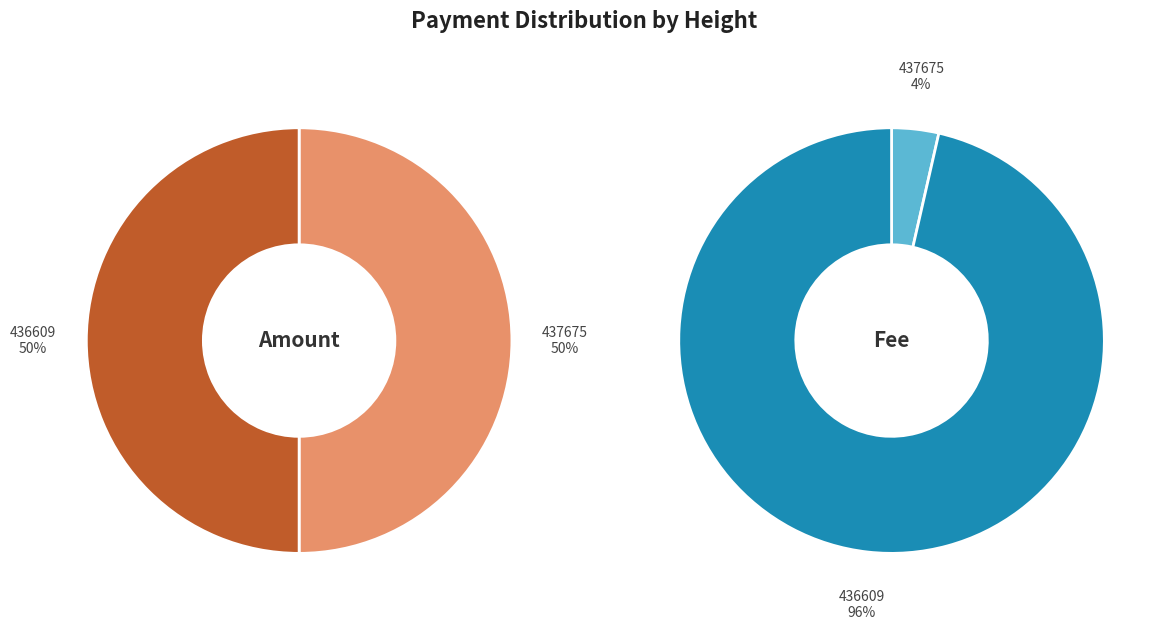

To the nearest percent, what percentage of the pie is 437675?

50%